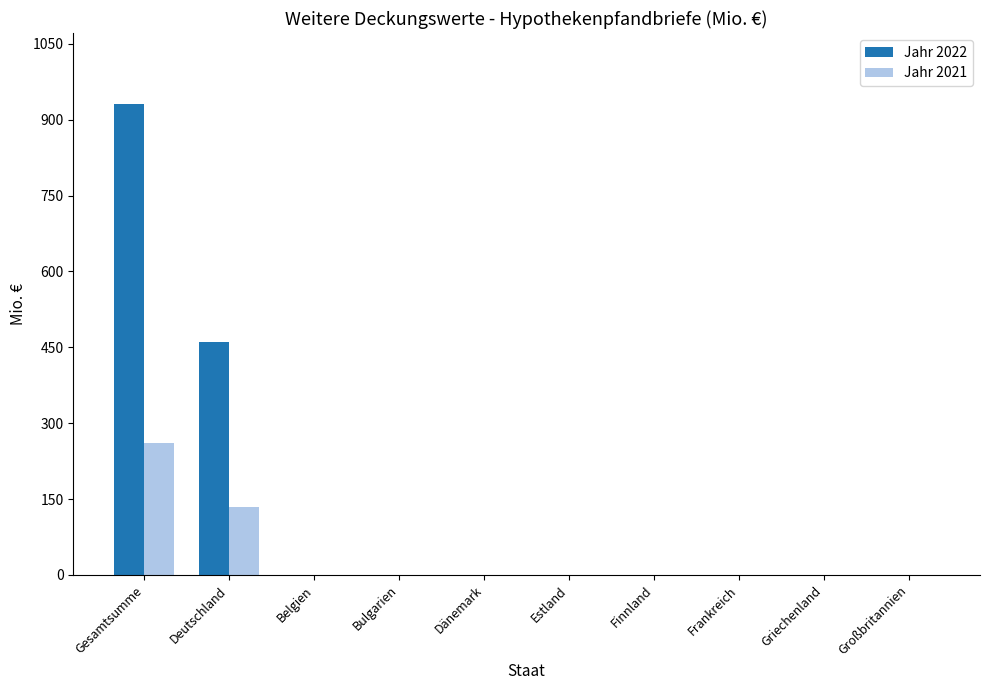

The value of Jahr 2021 at Belgien is 150.0. True or false?

False